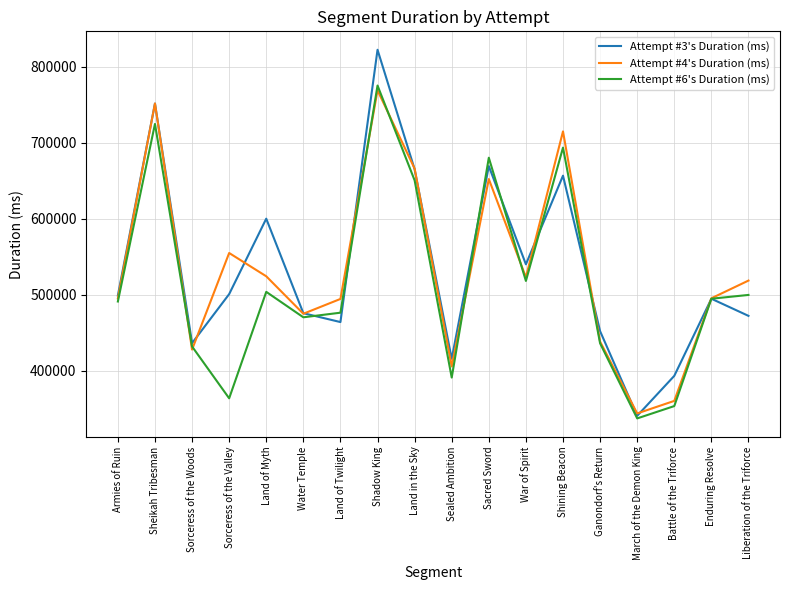

Count the number of categories in the chart.

18